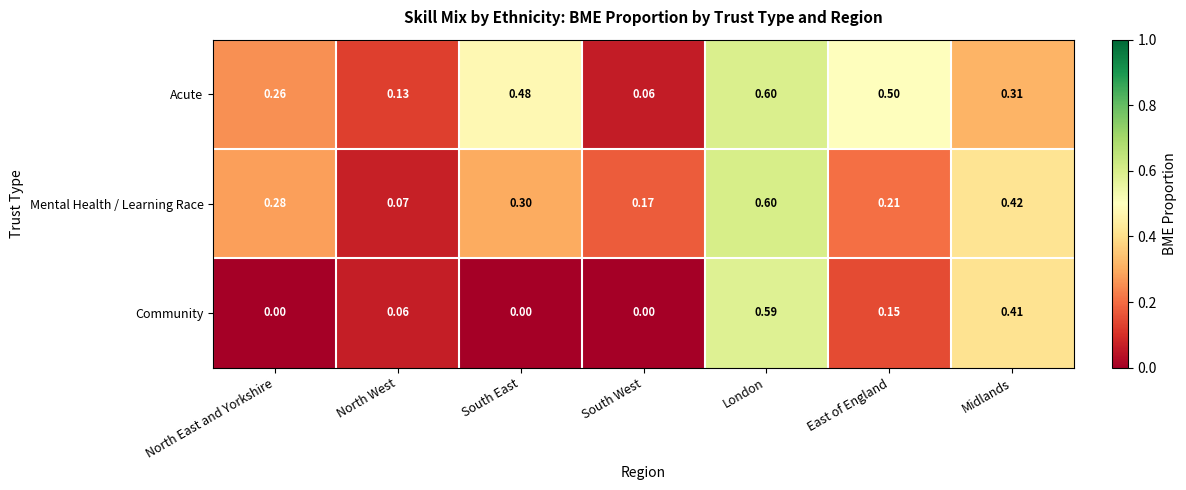

Count the number of data series in this chart.

3